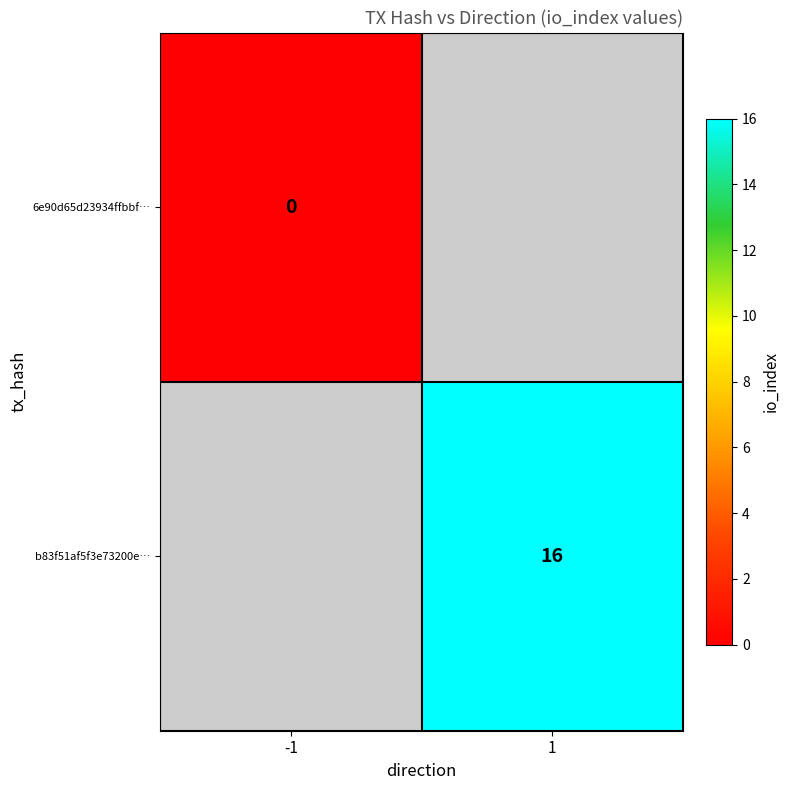

At which category does the chart reach its minimum across all series?

-1